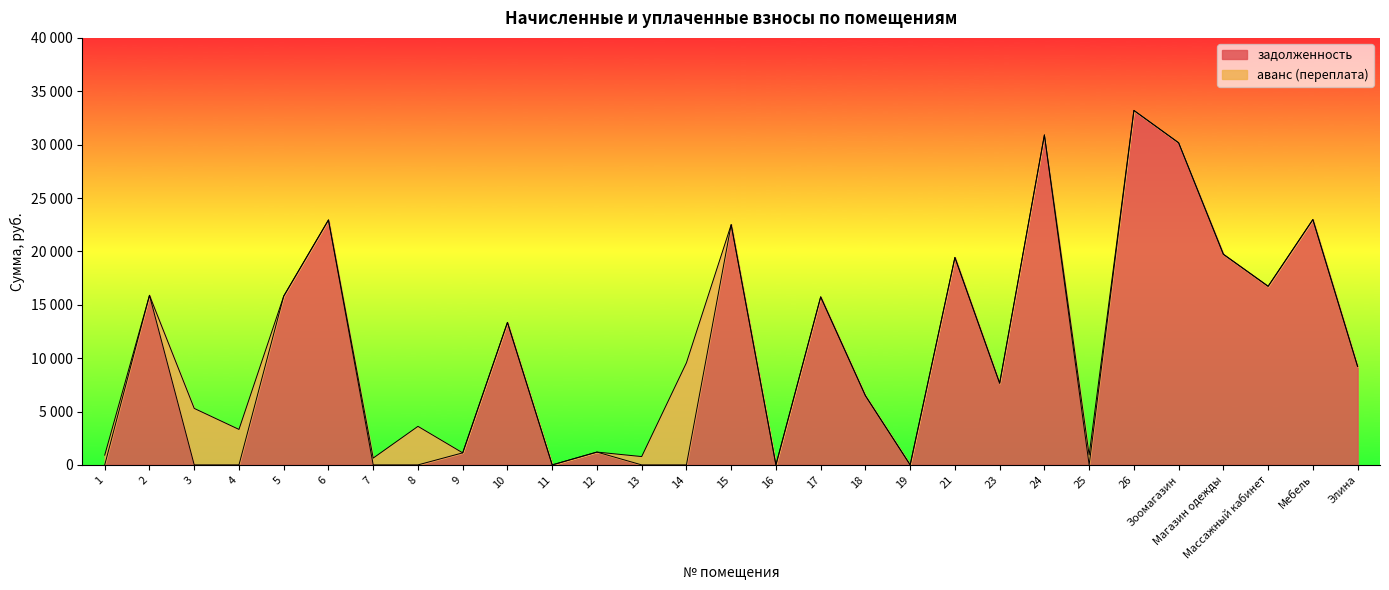

What is the label of the 3rd point from the right?

Массажный кабинет